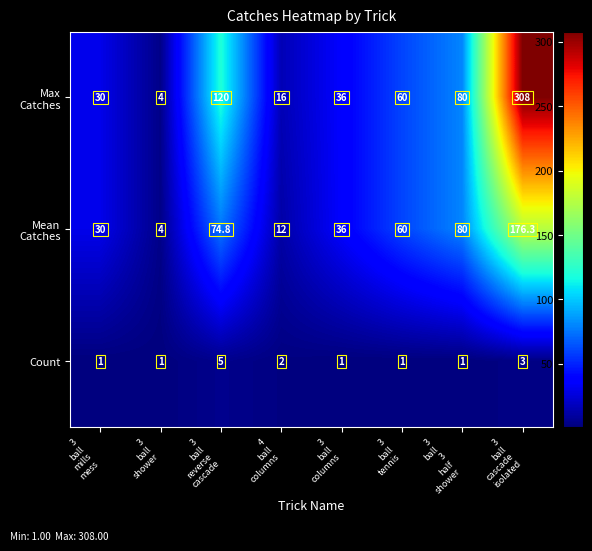

What is the smallest value displayed?

1.0